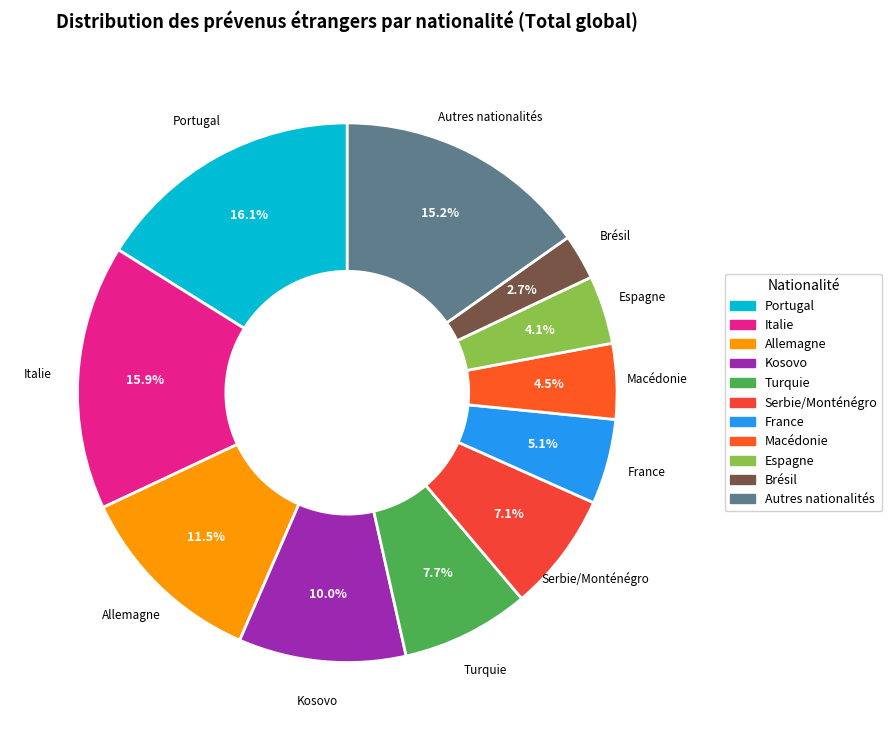

Is it true that Portugal is 16% of the pie?

True